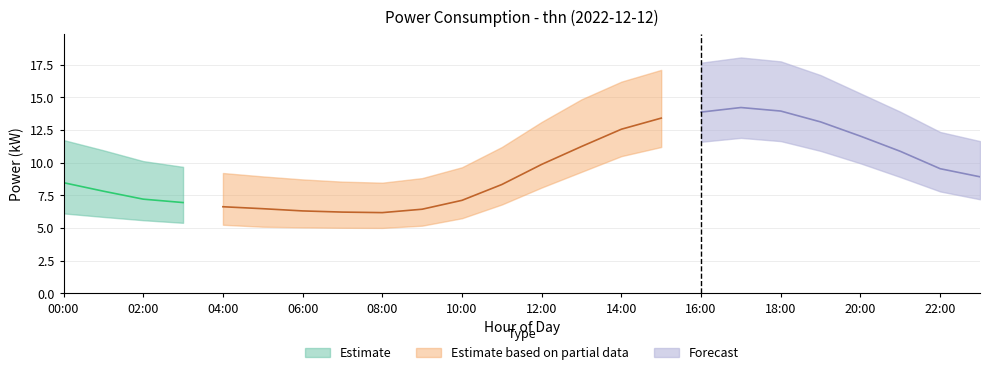

Reading right to left, extract all data points from this chart.

23:00=8.9	22:00=9.5	21:00=10.9	20:00=12.0	19:00=13.1	18:00=13.9	17:00=14.2	16:00=13.9	15:00=13.4	14:00=12.6	13:00=11.2	12:00=9.9	11:00=8.3	10:00=7.1	09:00=6.4	08:00=6.2	07:00=6.2	06:00=6.3	05:00=6.5	04:00=6.6	03:00=7.0	02:00=7.2	01:00=7.8	00:00=8.5